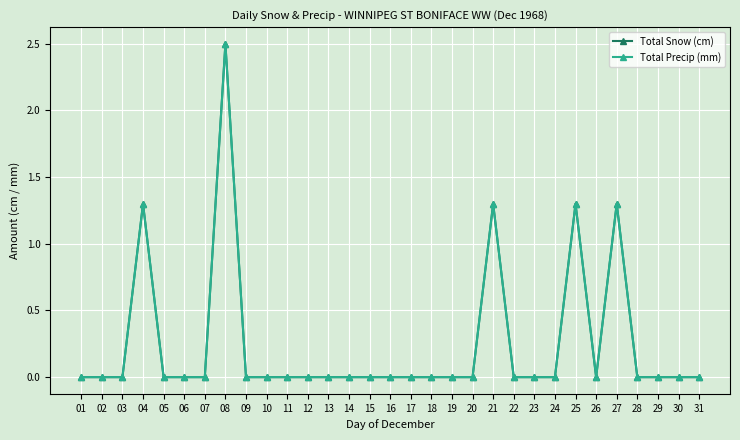

Is this an area chart (filled region under the line)?

No